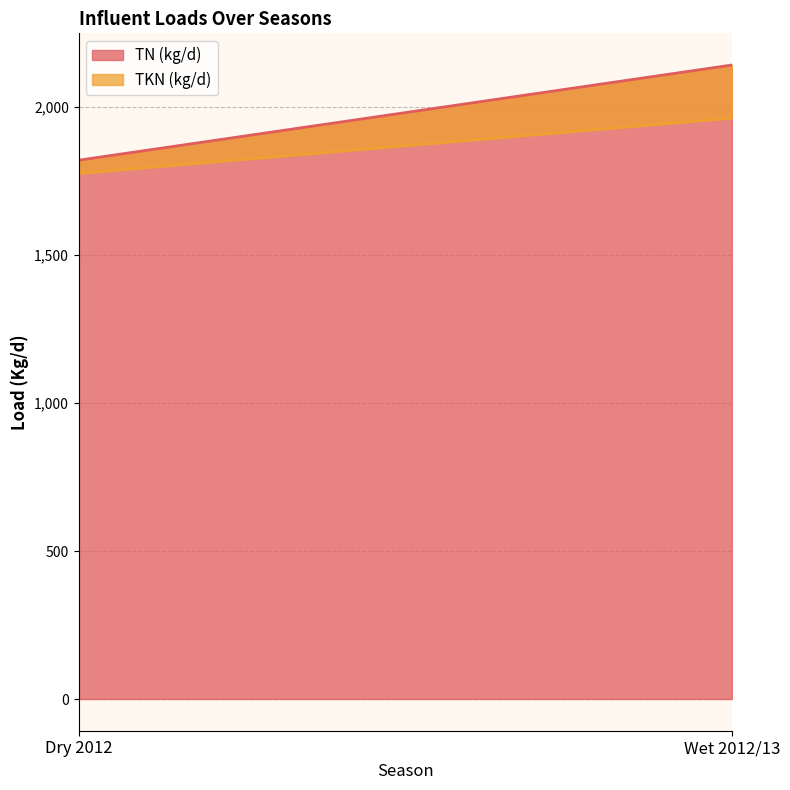

Rank the series by their maximum value, from lowest to highest.

TKN (kg/d), TN (kg/d)